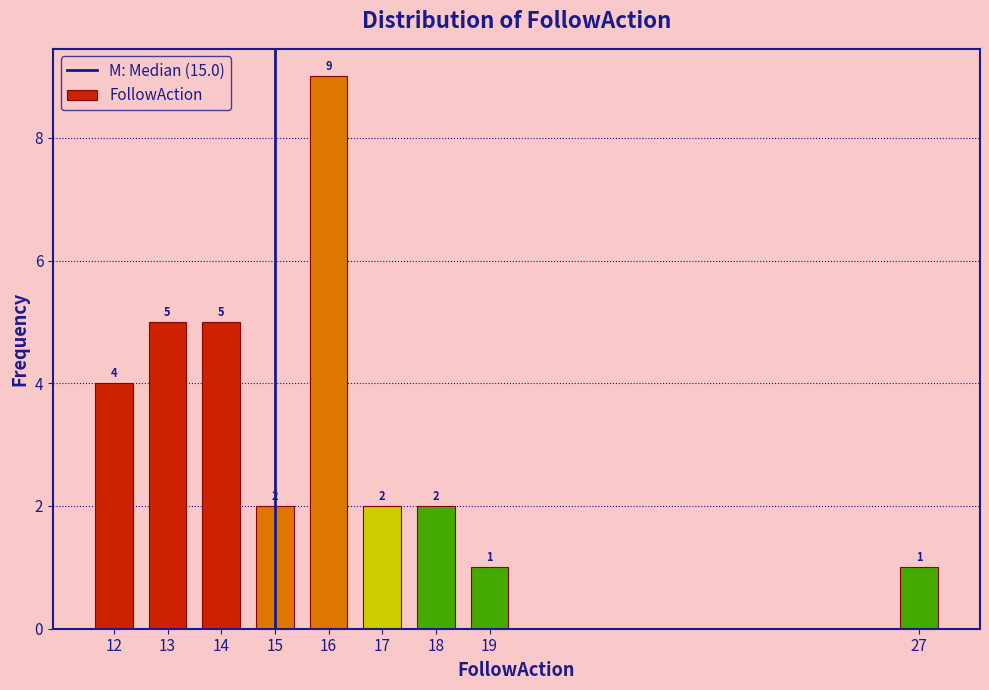

Reading left to right, list all the values displayed in this chart.

12=4	13=5	14=5	15=2	16=9	17=2	18=2	19=1	27=1